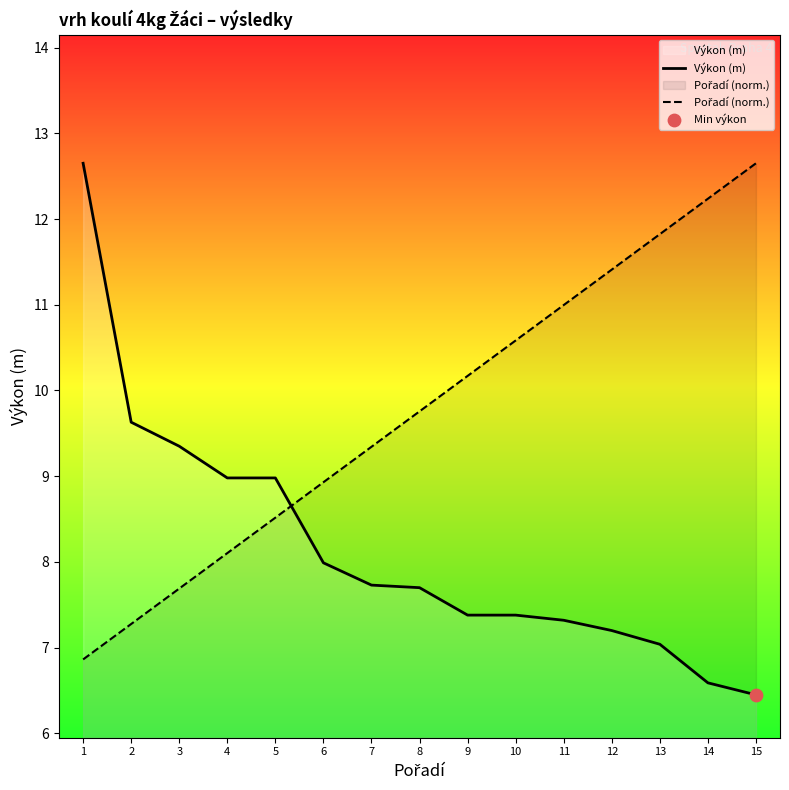

At how many categories does at least one series exceed 9?

12